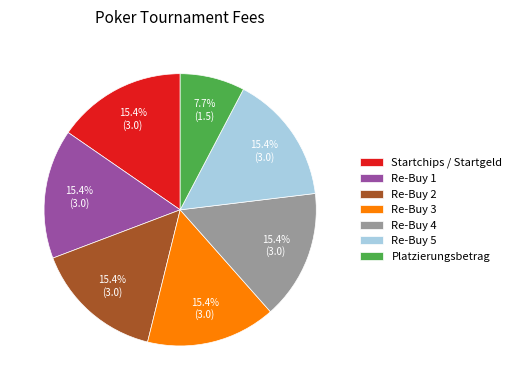

Is Re-Buy 3 the majority of the pie?

No